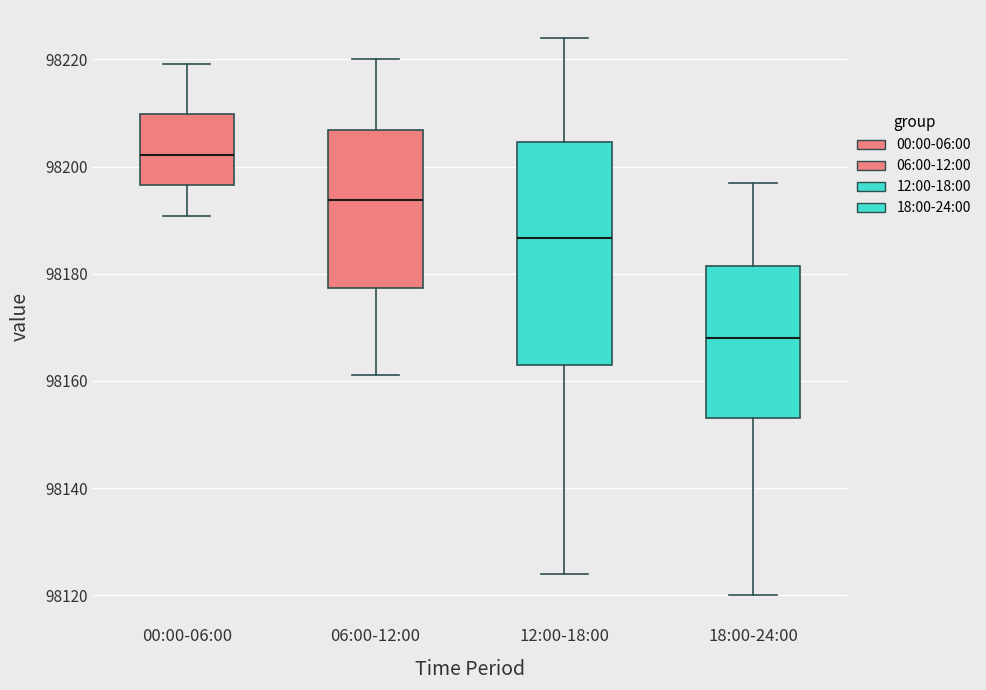

Where is the lower edge of the box for 00:00-06:00 on the y-axis? The values are not printed on the chart, so give them approximately, as read against the axis.

98196